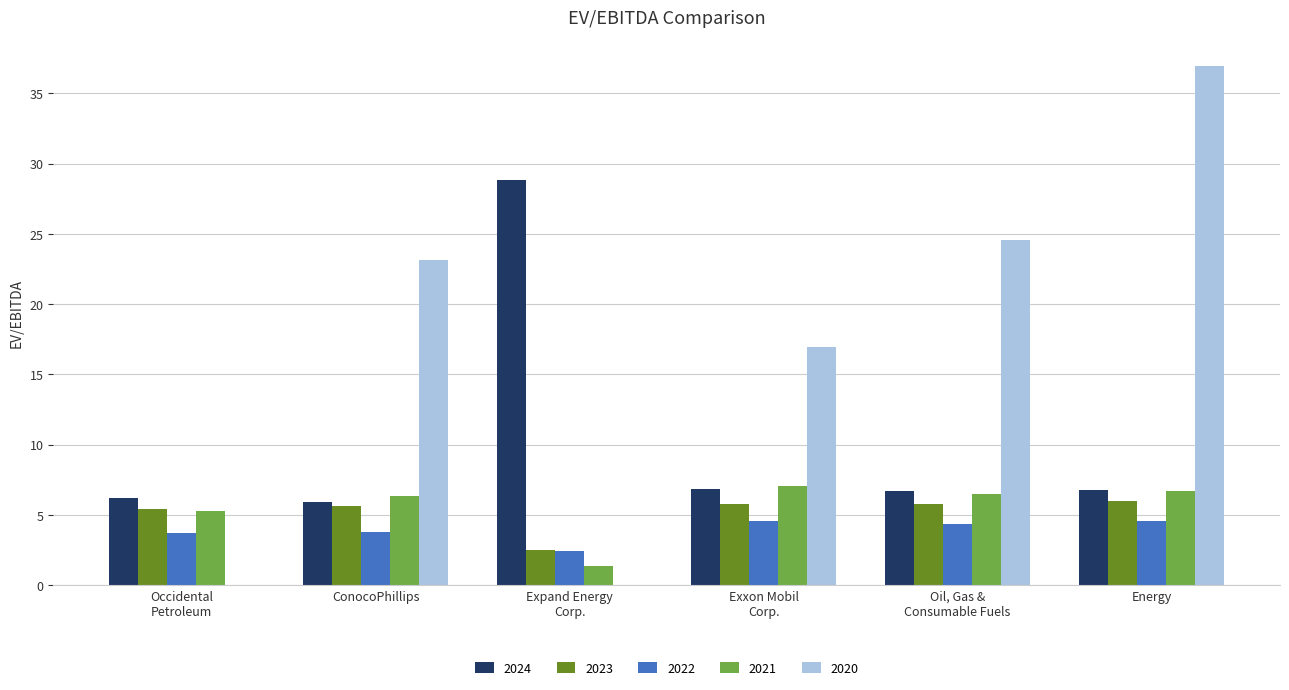

Which series has the largest total across all categories?

2020